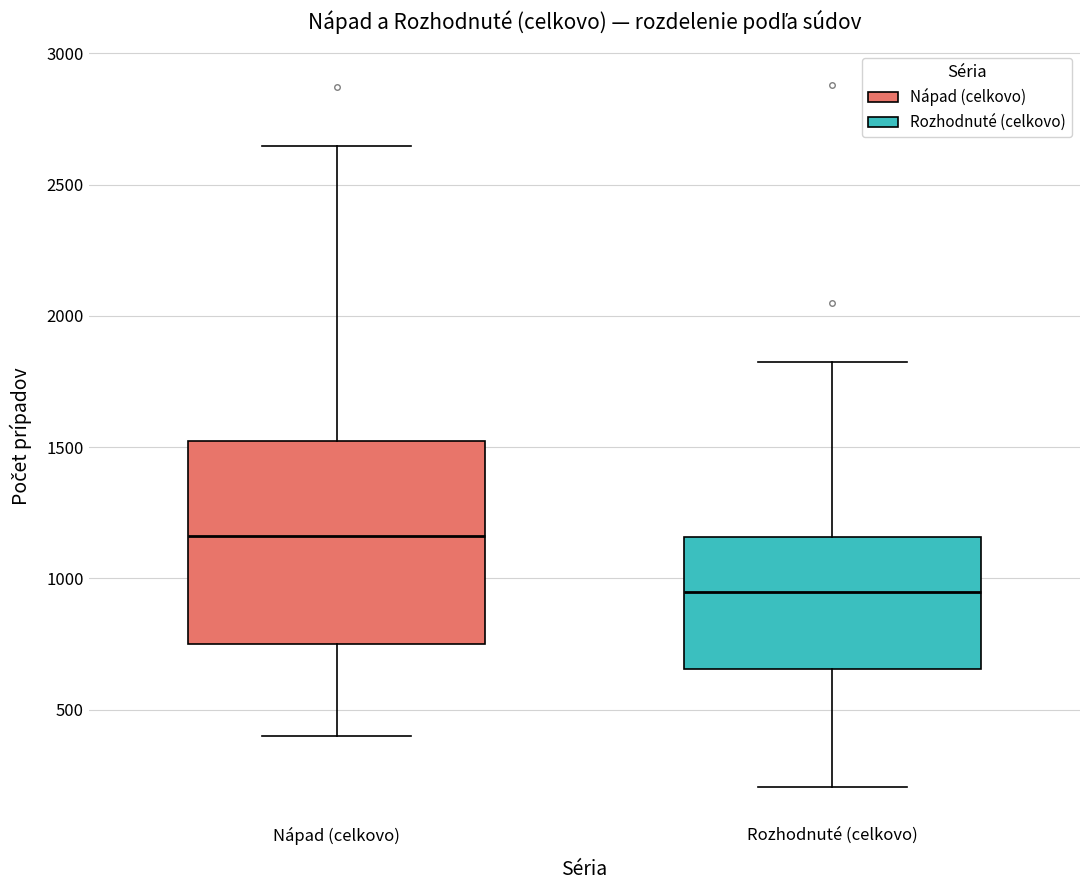

Where does the median line of the box for Rozhodnuté (celkovo) sit on the y-axis? The values are not printed on the chart, so give them approximately, as read against the axis.

950